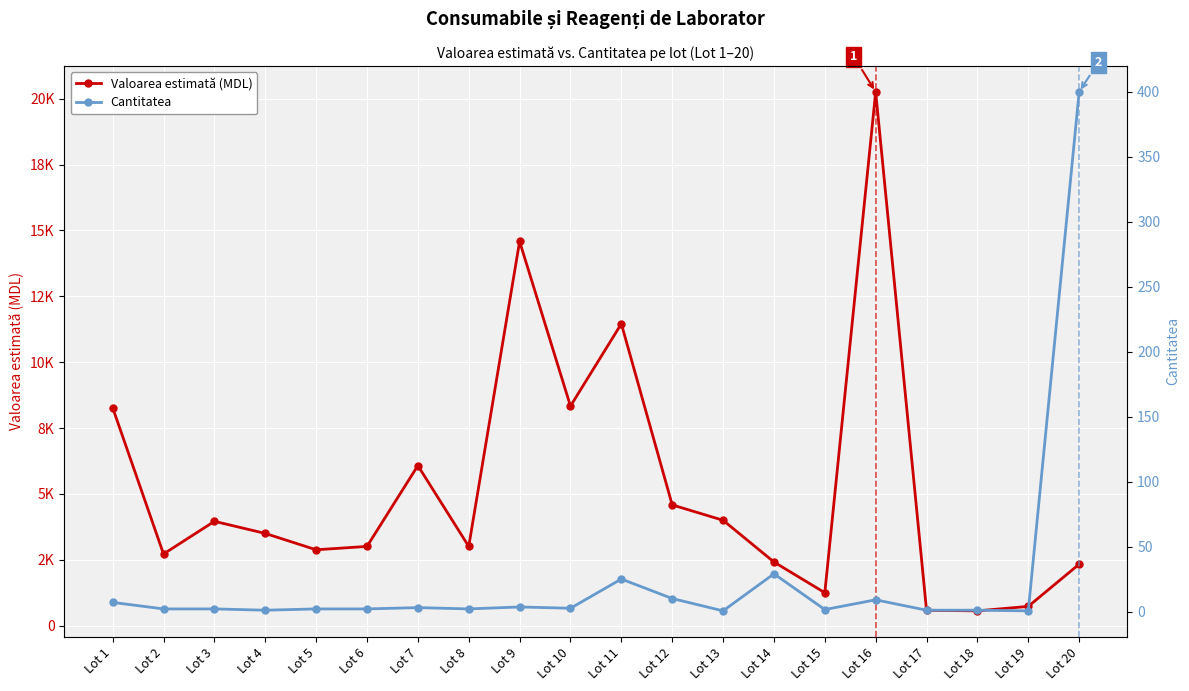

Where is the first local maximum for Valoarea estimată (MDL)?

Lot 3